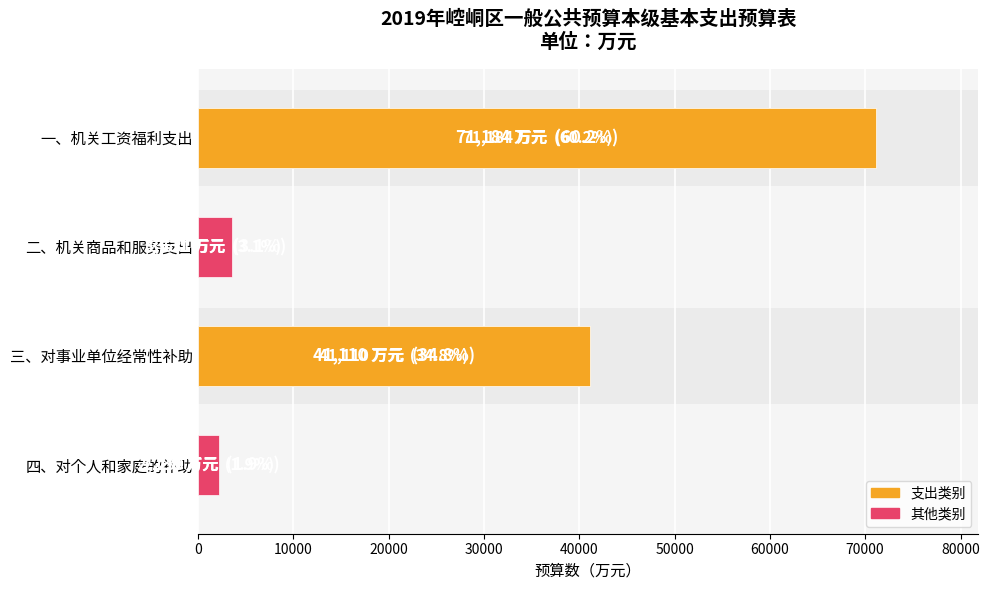

What is the sum of the values at 四、对个人和家庭的补助 and 三、对事业单位经常性补助?

43340